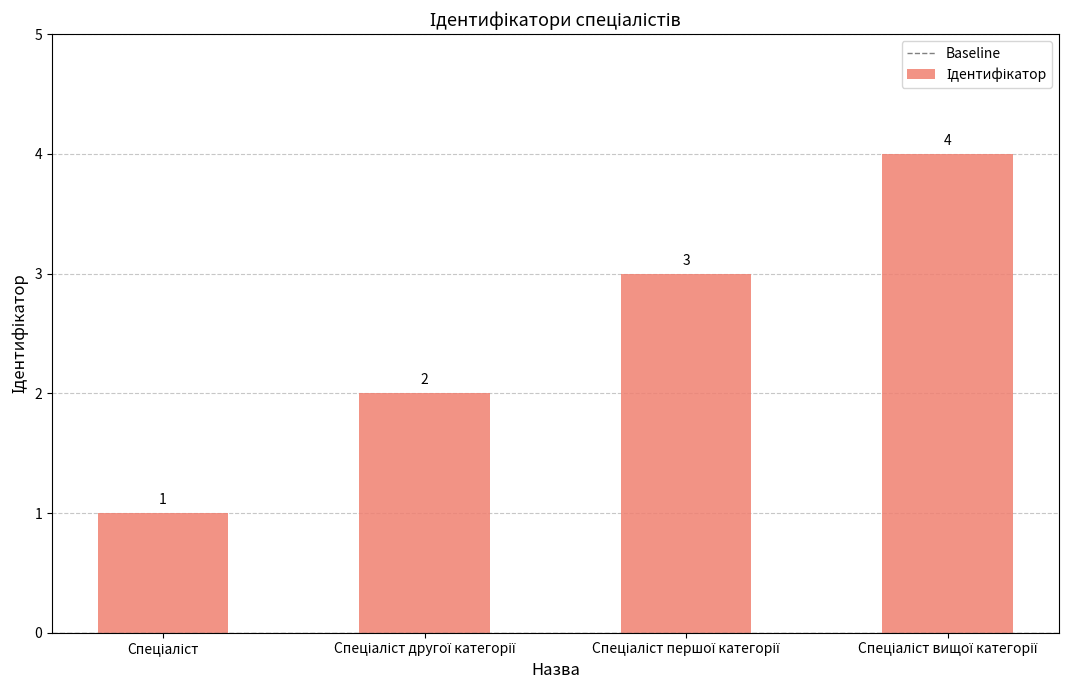

What is the difference between the maximum and minimum values?

3